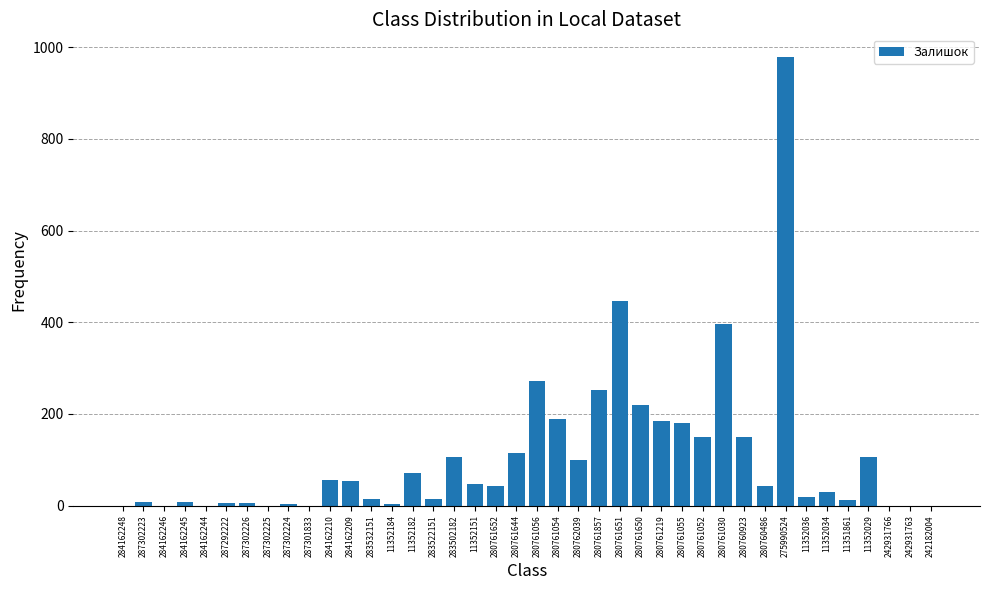

Approximately how many times larger is the value at 280761857 compared to 280760486?

6.0